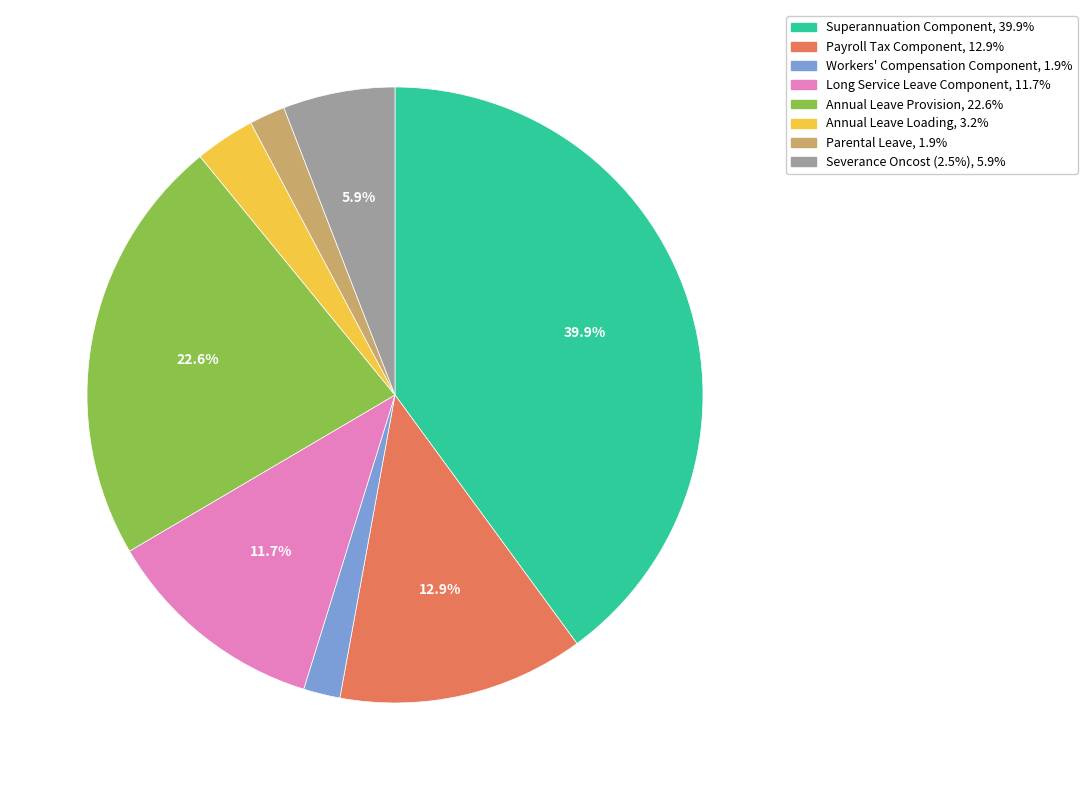

Is the sum of Annual Leave Provision and Parental Leave greater than half?

No